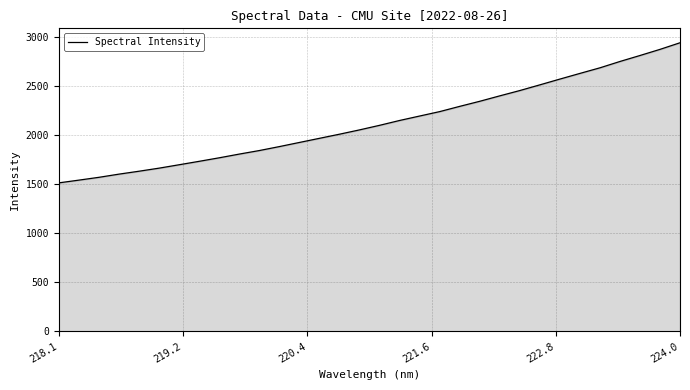

What is the greatest value displayed?

2942.2